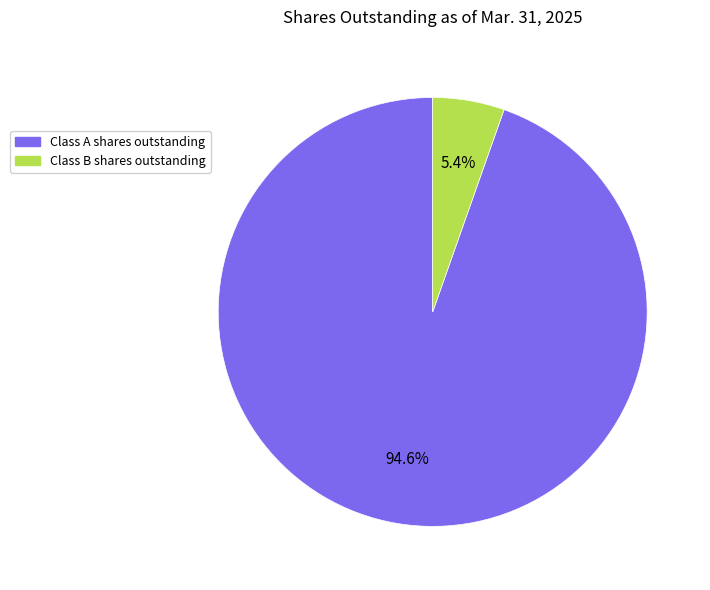

What is the ratio of the value at Class A shares outstanding to the value at Class B shares outstanding?

17.5